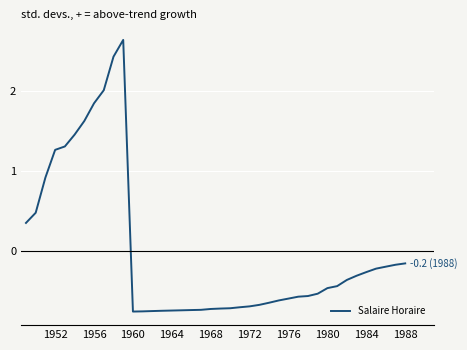

The chart shows a value of -0.9 at 1976. True or false?

False